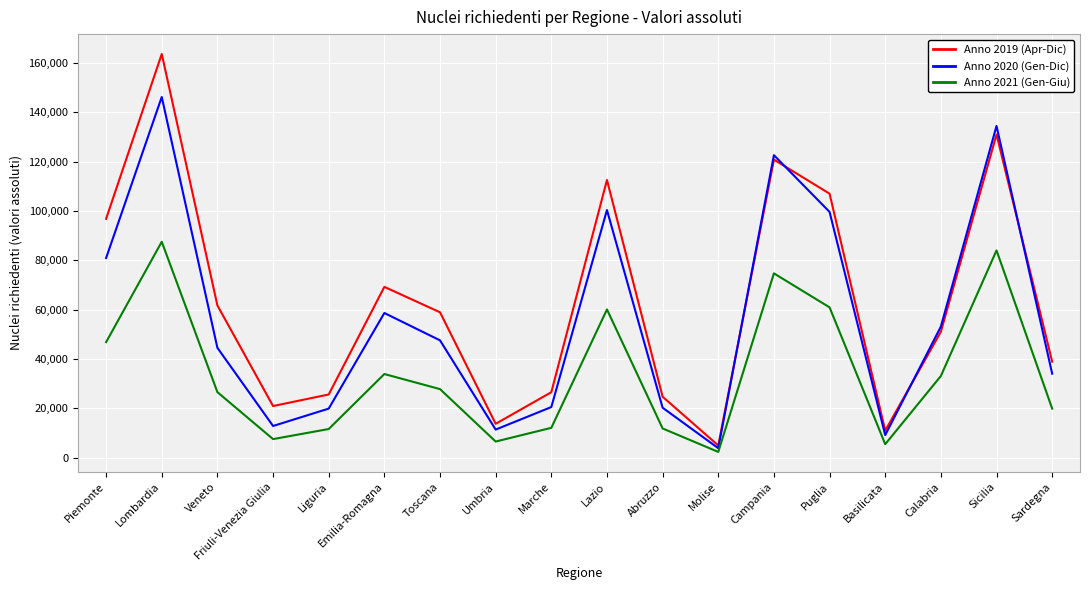

Rank the series by their average value, from highest to lowest.

Anno 2019 (Apr-Dic), Anno 2020 (Gen-Dic), Anno 2021 (Gen-Giu)